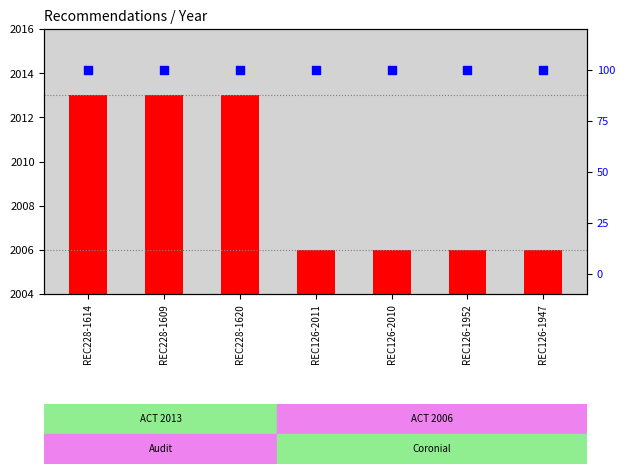

What is the total value across all series at REC126-1947?

2106